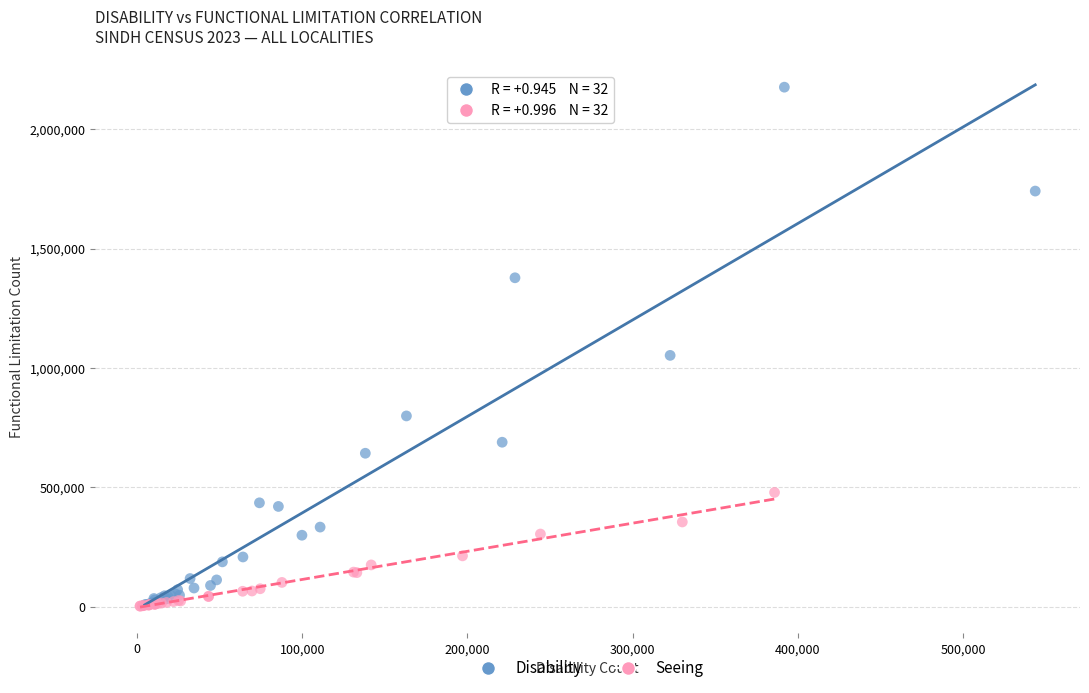

Which series contains the highest Y value?

Disability